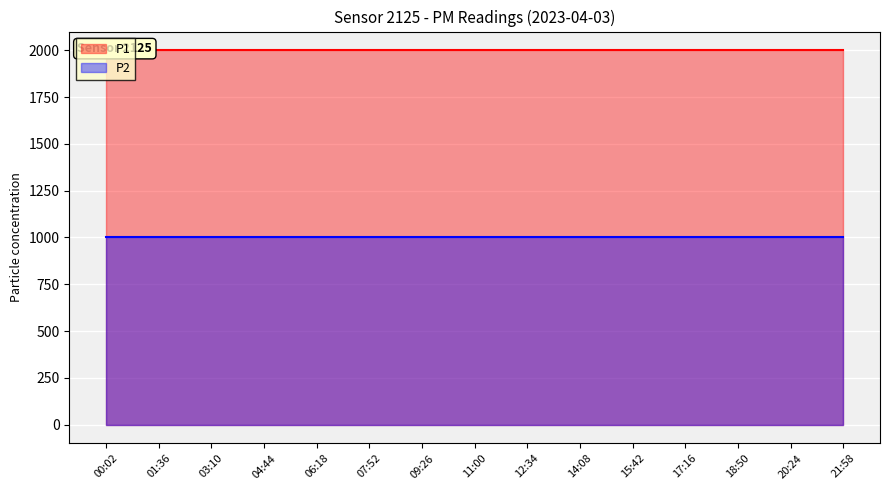

The value of P1 at 01:36 is 1999.9. True or false?

True